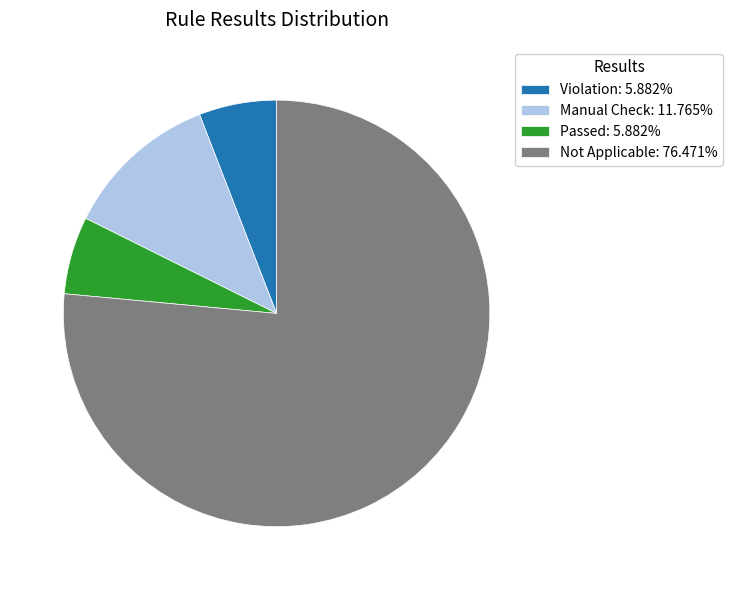

Is the sum of Manual Check: 11.765% and Violation: 5.882% greater than half?

No